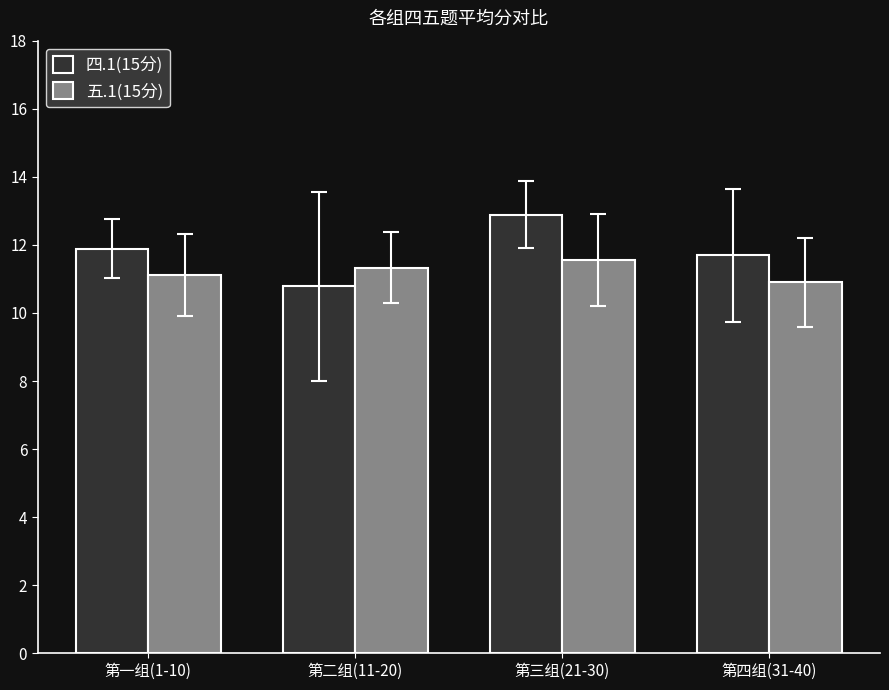

Which series has the widest spread of values?

四.1(15分)